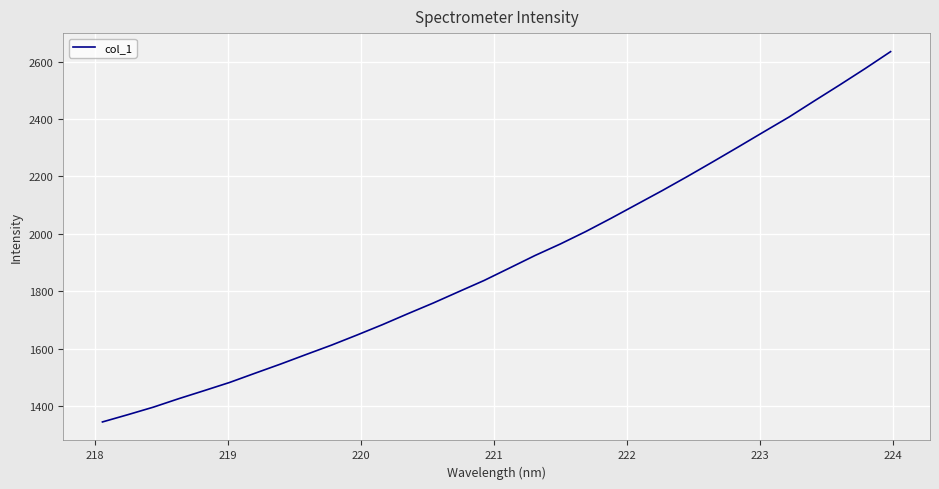

What is the greatest value displayed?

2634.5